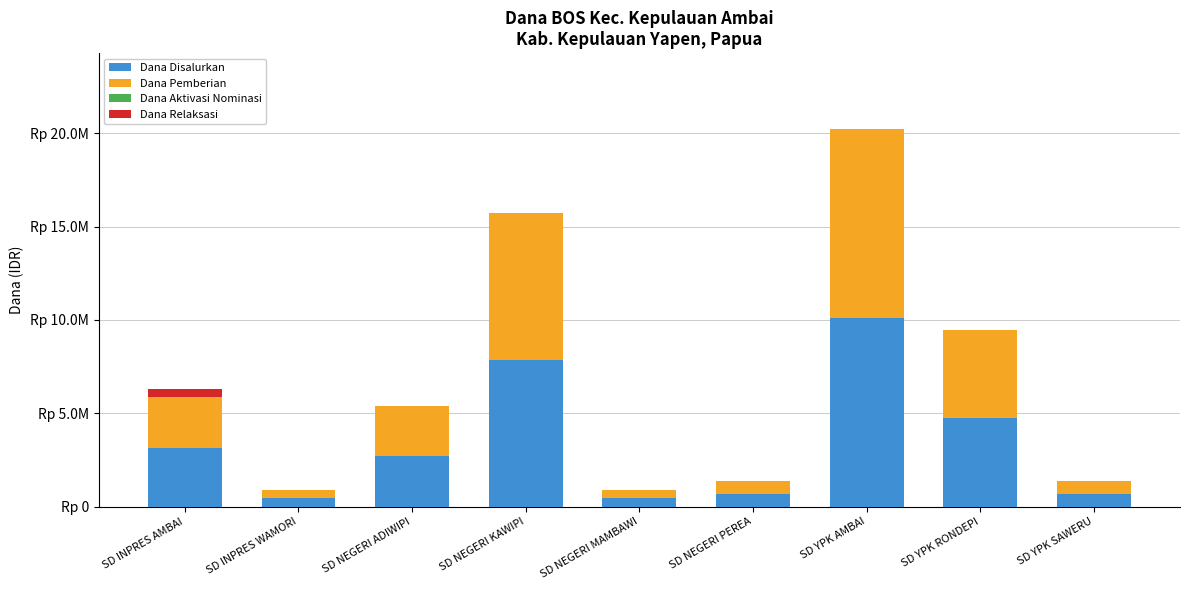

Is it true that Dana Pemberian equals 719370 at SD NEGERI MAMBAWI?

False